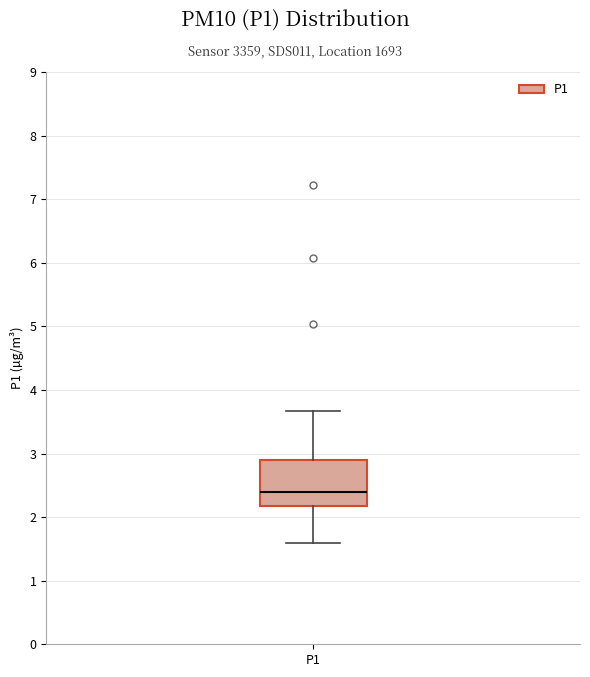

Read this box plot against the y-axis: the position of the median line, the range covered by the box, and the ends of both whiskers. The values are not printed on the chart, so give them approximately, as read against the axis.

median 2.4, box 2.2 to 2.9, whiskers 1.6 to 3.7